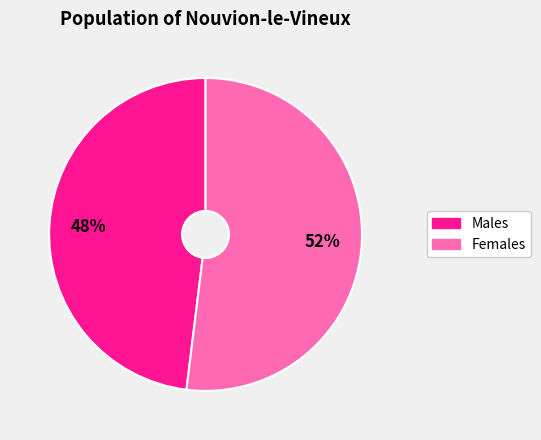

Does any single category account for the majority?

Yes